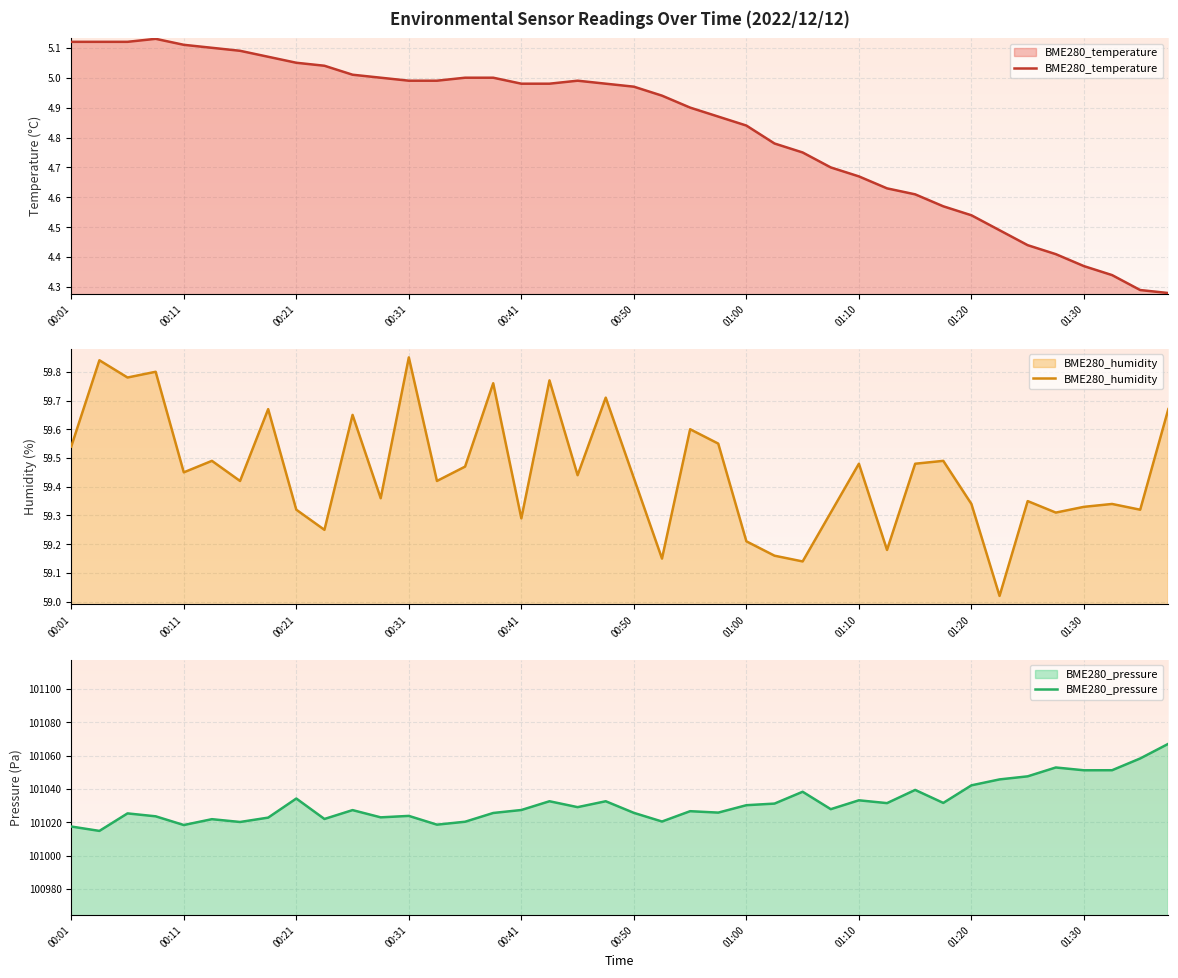

Does the chart display data point markers on the line(s)?

No